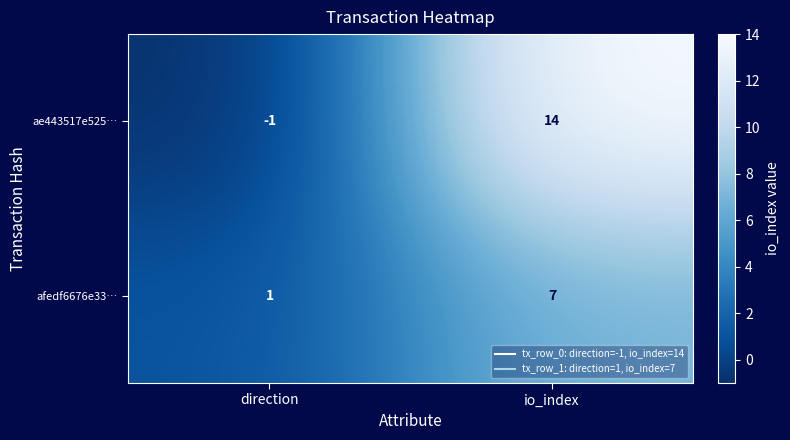

Which category has the highest value across all series?

io_index